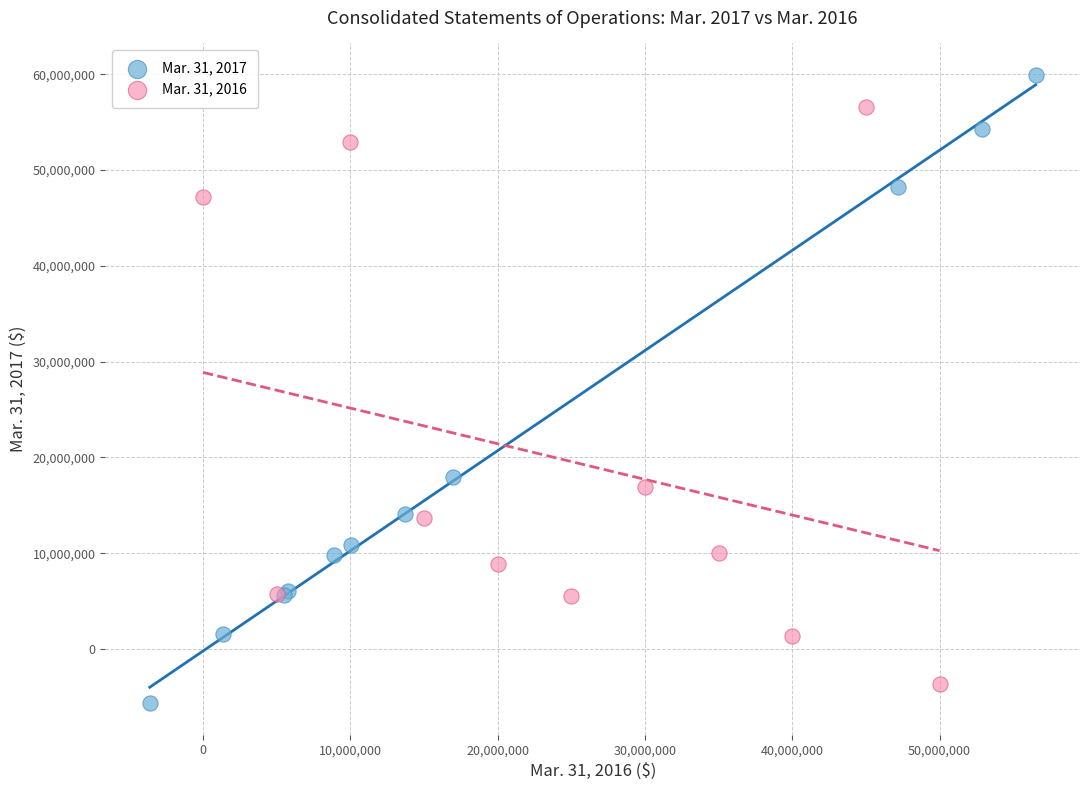

Which series reaches the minimum Y coordinate?

Mar. 31, 2017